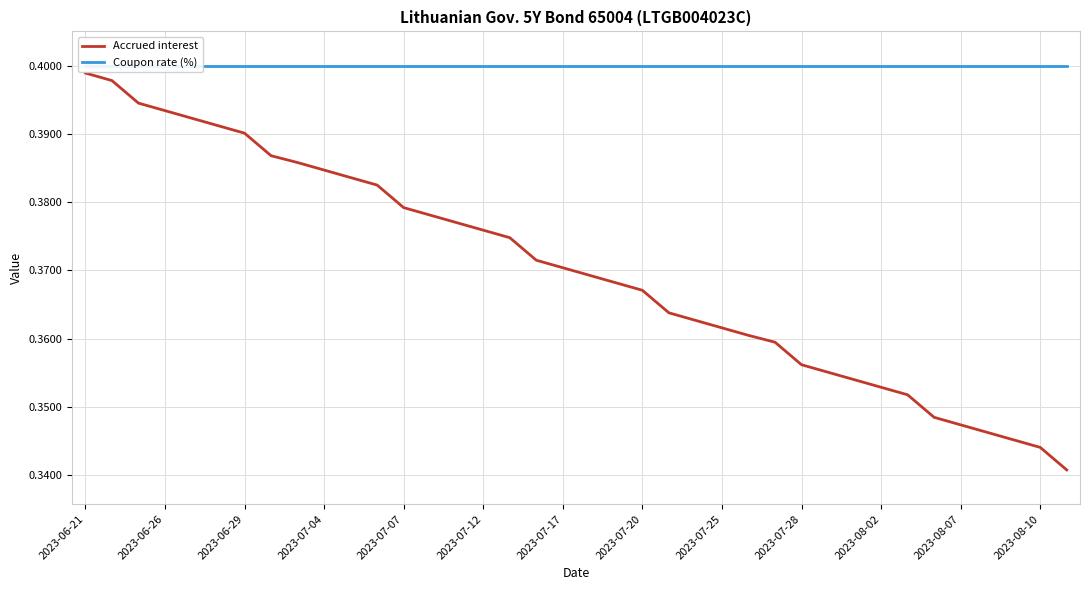

Is it true that Accrued interest equals 0.5 at 2023-07-20?

False